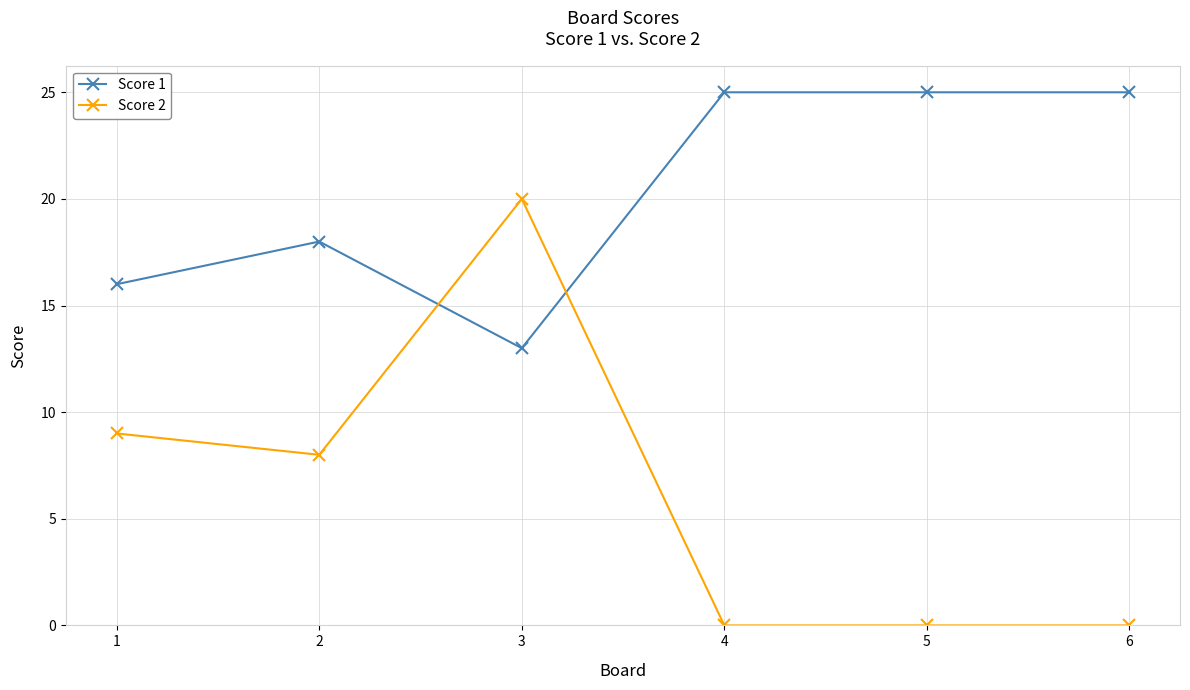

The value of Score 2 at 5 is 10. True or false?

False